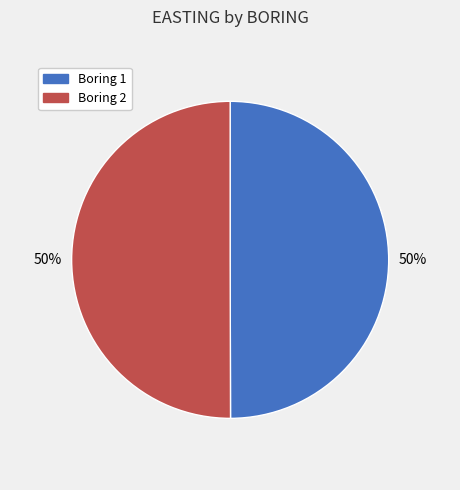

Is it true that Boring 1 is 50% of the pie?

True